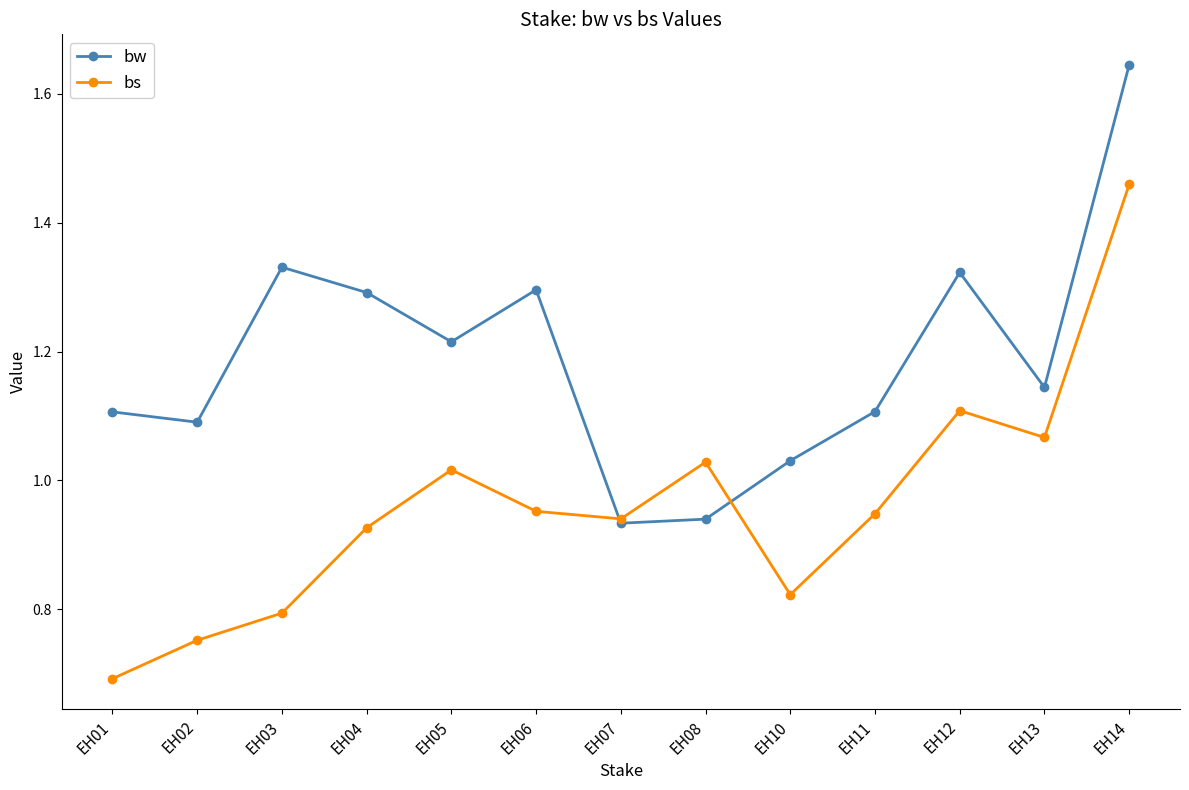

Where is the first local maximum for bs?

EH05